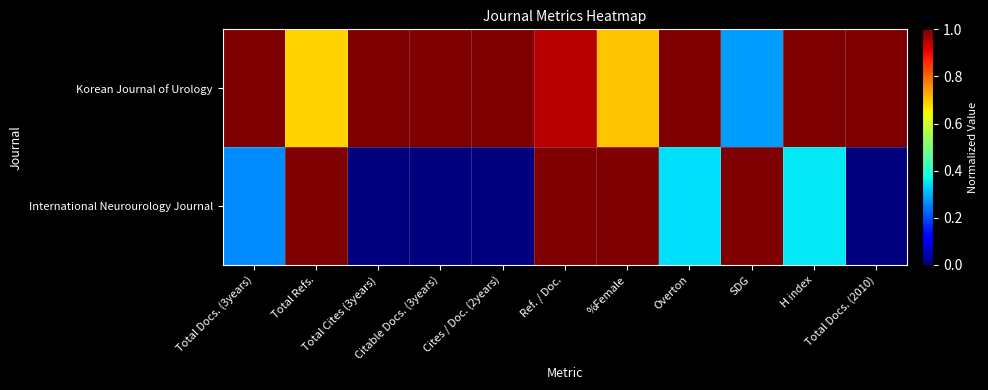

Reading right to left, extract all data points from this chart.

Korean Journal of Urology: Total Docs. (2010)=1.0	H index=1.0	SDG=0.3	Overton=1.0	%Female=0.7	Ref. / Doc.=1.0	Cites / Doc. (2years)=1.0	Citable Docs. (3years)=1.0	Total Cites (3years)=1.0	Total Refs.=0.7	Total Docs. (3years)=1.0
International Neurourology Journal: Total Docs. (2010)=0.0	H index=0.4	SDG=1.0	Overton=0.3	%Female=1.0	Ref. / Doc.=1.0	Cites / Doc. (2years)=0.0	Citable Docs. (3years)=0.0	Total Cites (3years)=0.0	Total Refs.=1.0	Total Docs. (3years)=0.3